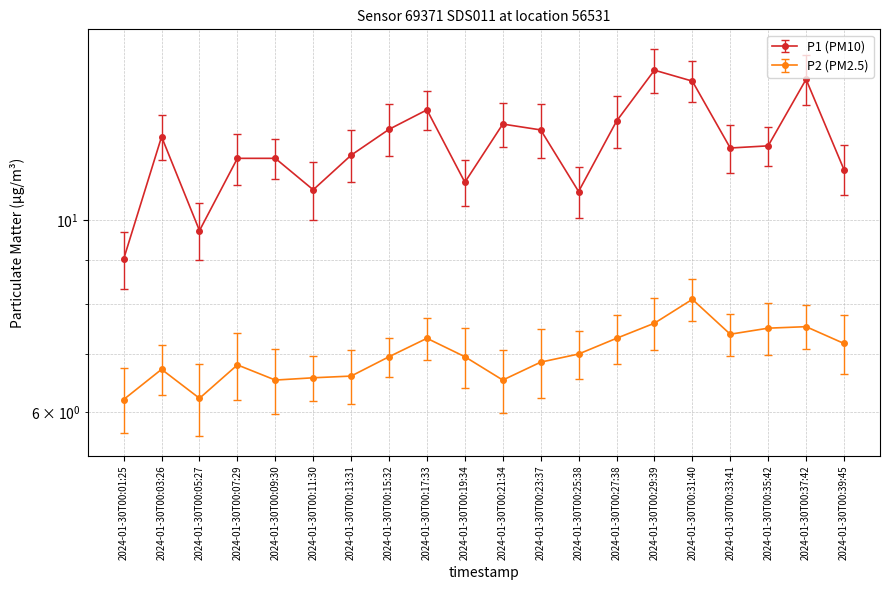

What is the sum of the P1 values at 2024-01-30T00:33:41 and 2024-01-30T00:07:29?

23.9